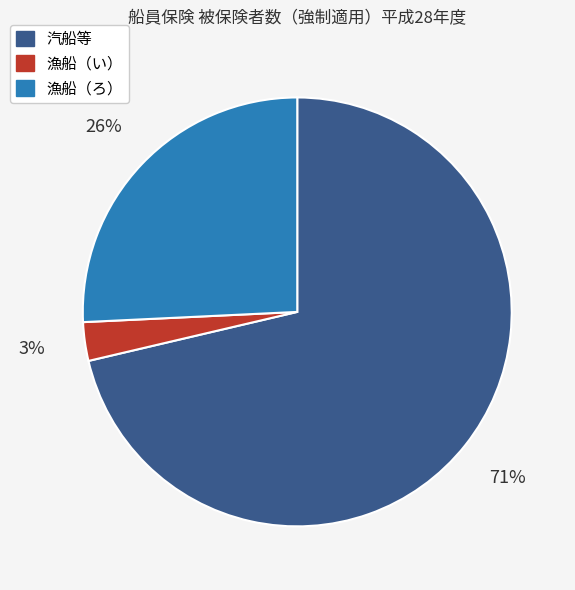

What is the largest slice in the pie chart?

汽船等